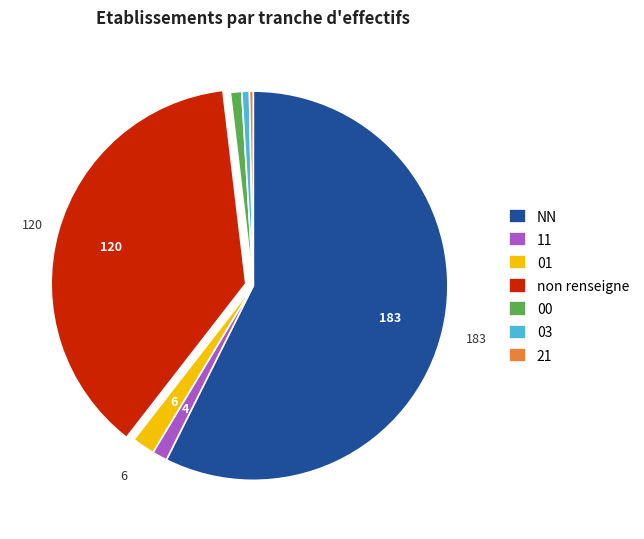

Which category has the biggest portion of the pie?

NN